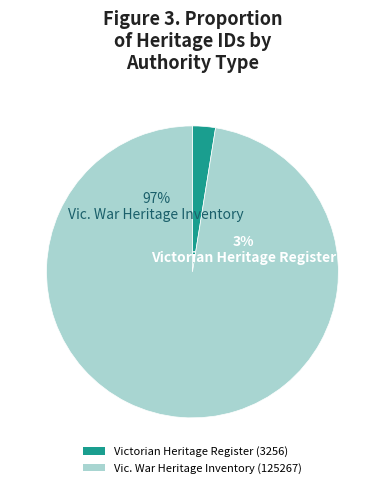

Does Vic. War Heritage Inventory account for over 50% of the chart?

Yes